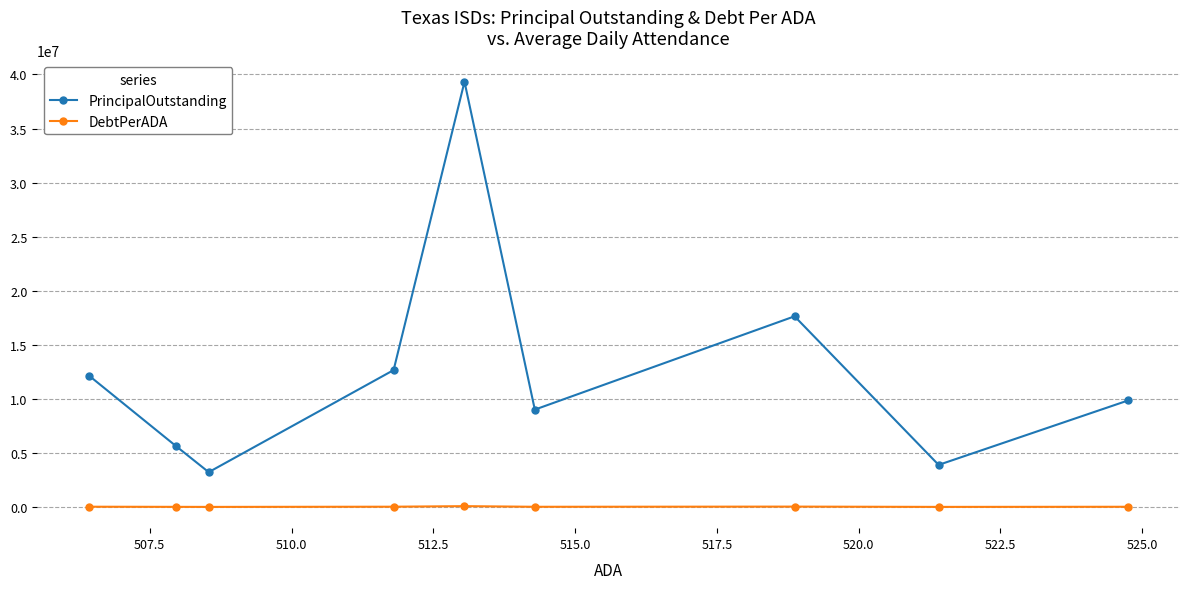

Which series has the largest total across all categories?

PrincipalOutstanding